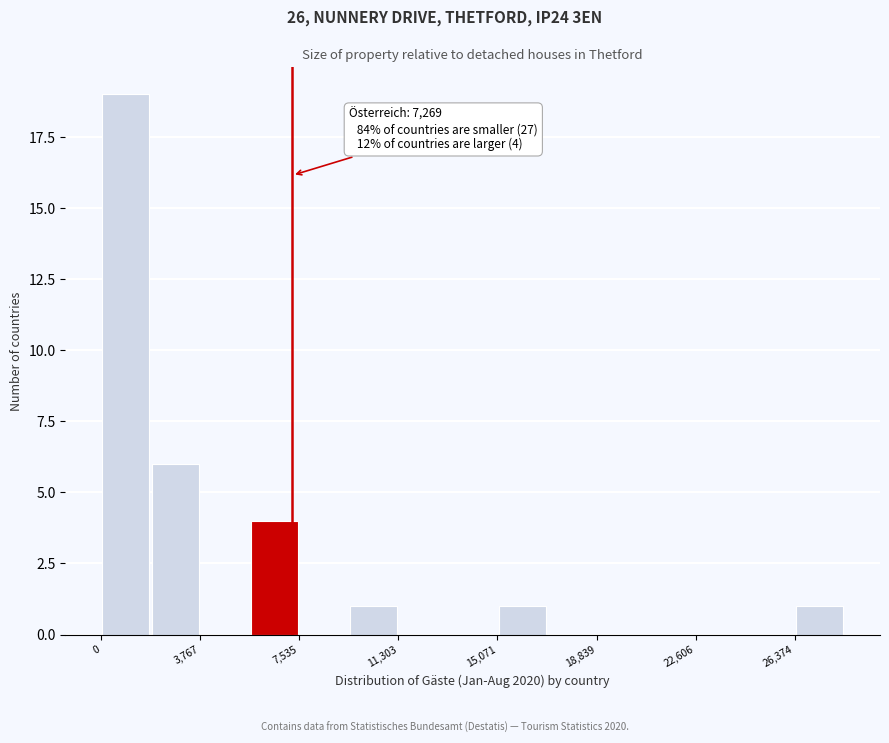

Around what value on the x-axis is the tallest bar? Give the approximate position of its centre, as read against the axis.

1000